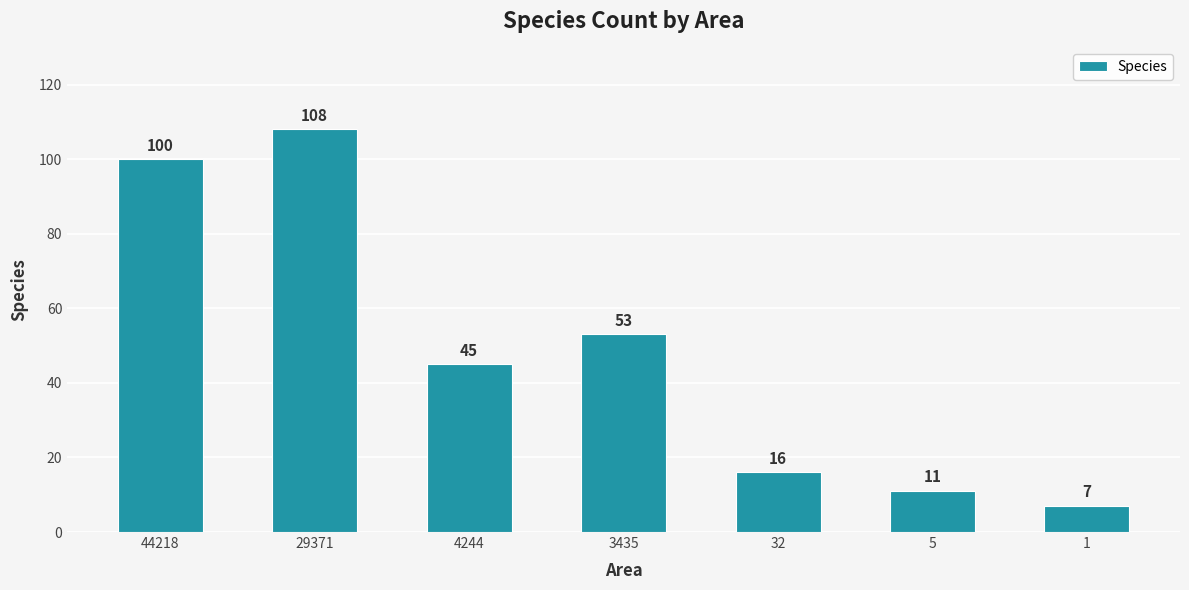

Between 32 and 4244, which is larger?

4244